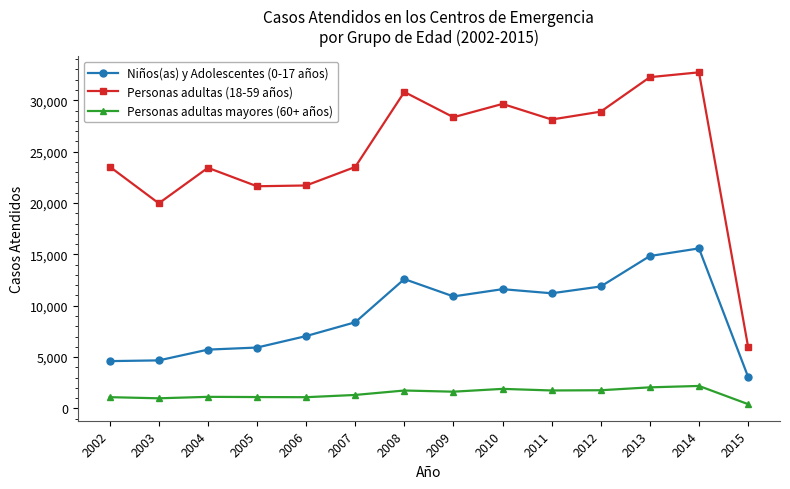

Rank the series at 2004 from lowest to highest value.

Personas adultas mayores (60+ años), Niños(as) y Adolescentes (0-17 años), Personas adultas (18-59 años)